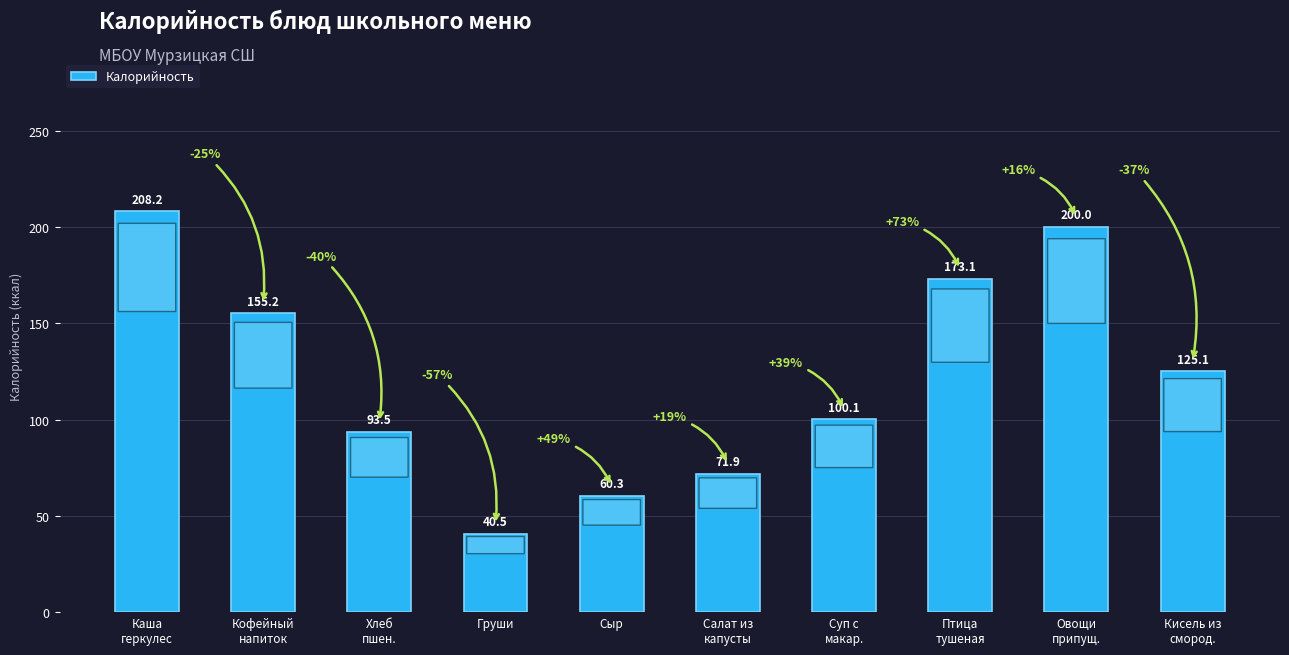

What is the difference between the second highest and minimum values?

159.5